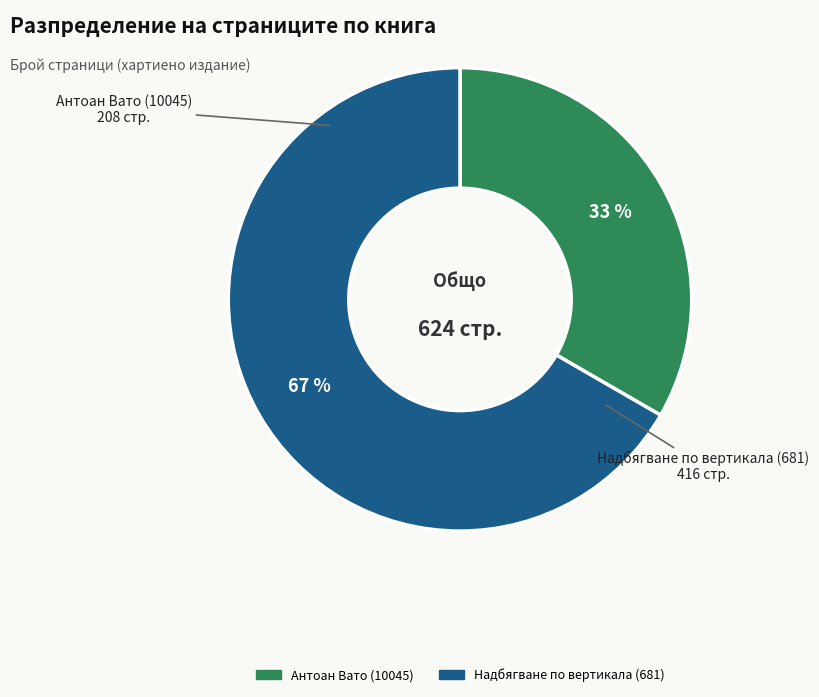

To the nearest percent, what is the average slice percentage?

50%